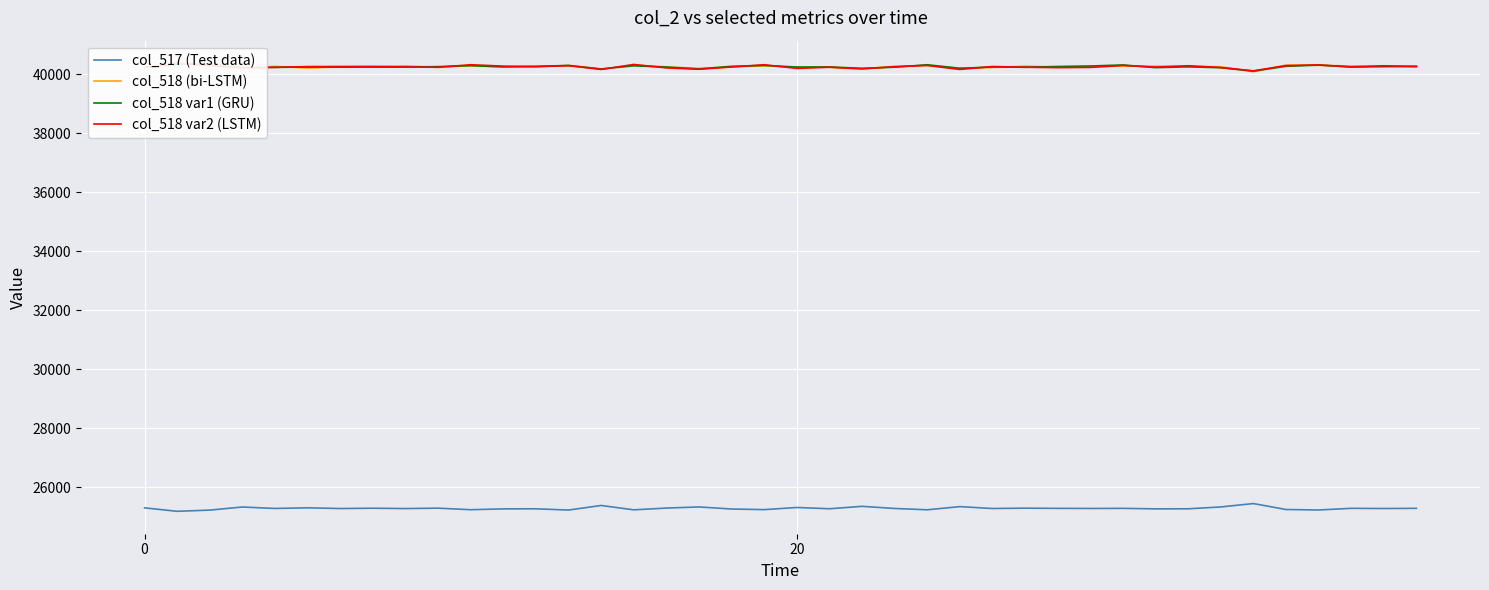

Is this an area chart (filled region under the line)?

No